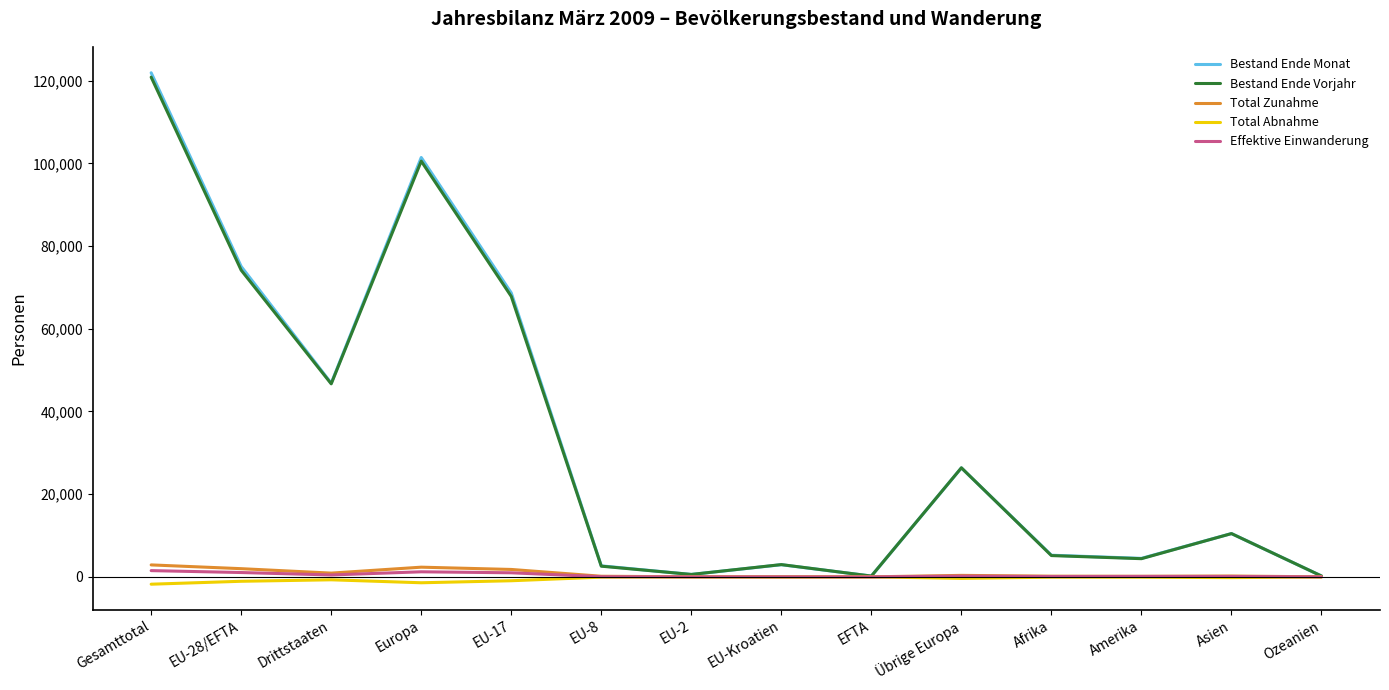

Is it true that Bestand Ende Monat equals 2944 at EU-Kroatien?

True